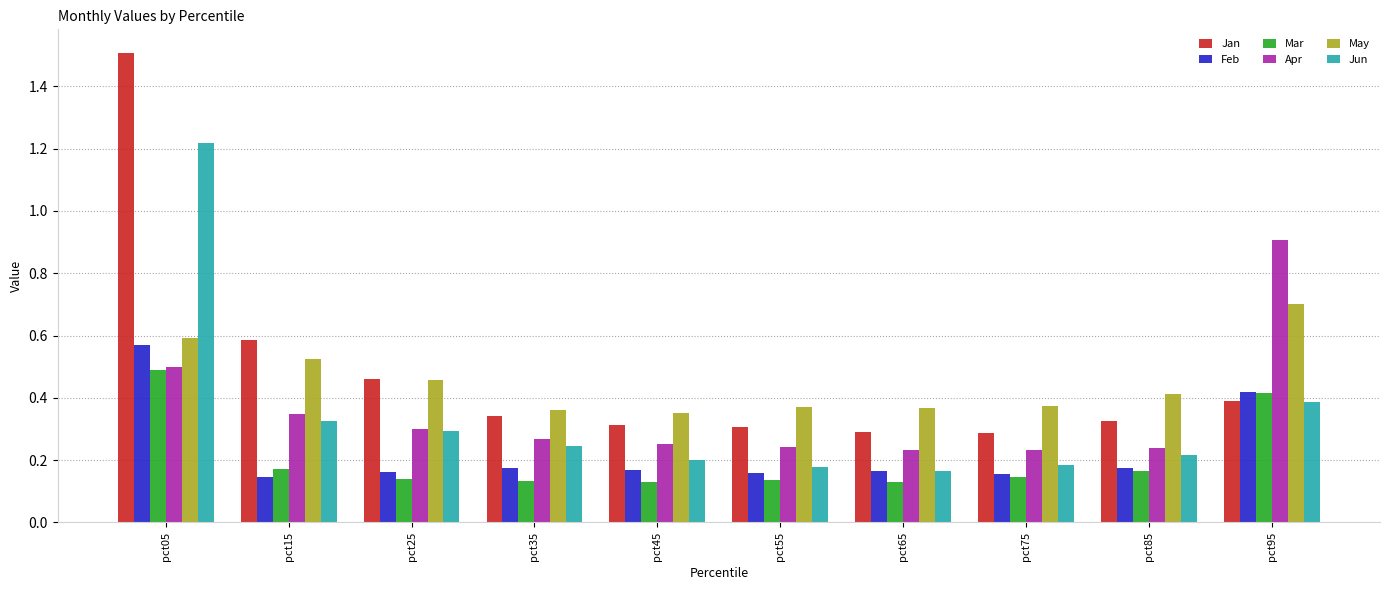

Does the chart contain any negative values?

No